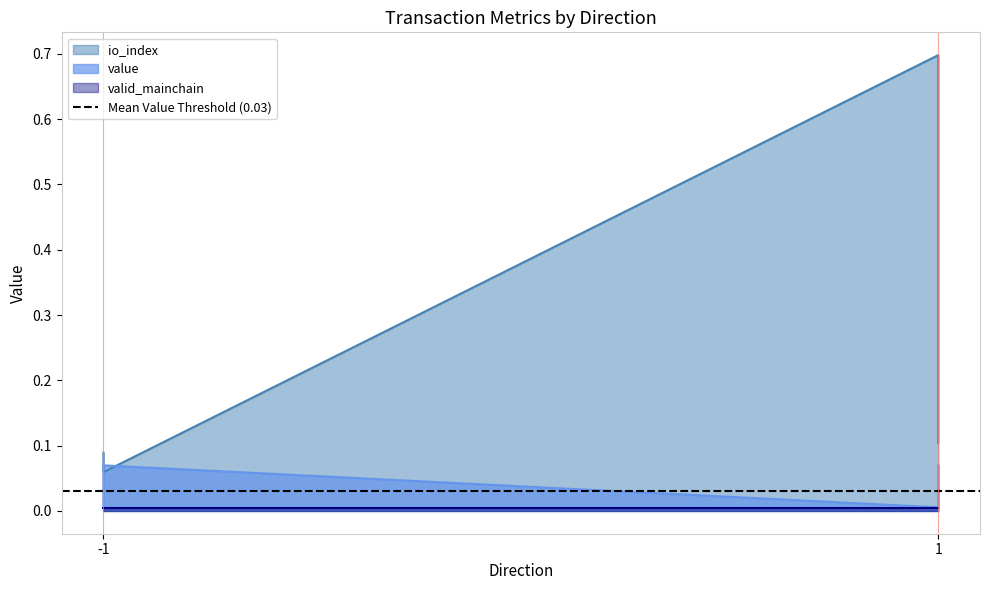

Which series ends up on top after the final intersection of value and io_index?

io_index